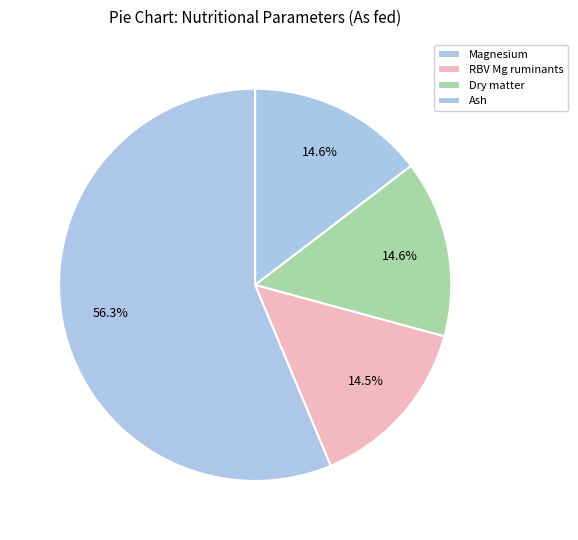

True or false: RBV Mg ruminants accounts for 29% of the total.

False